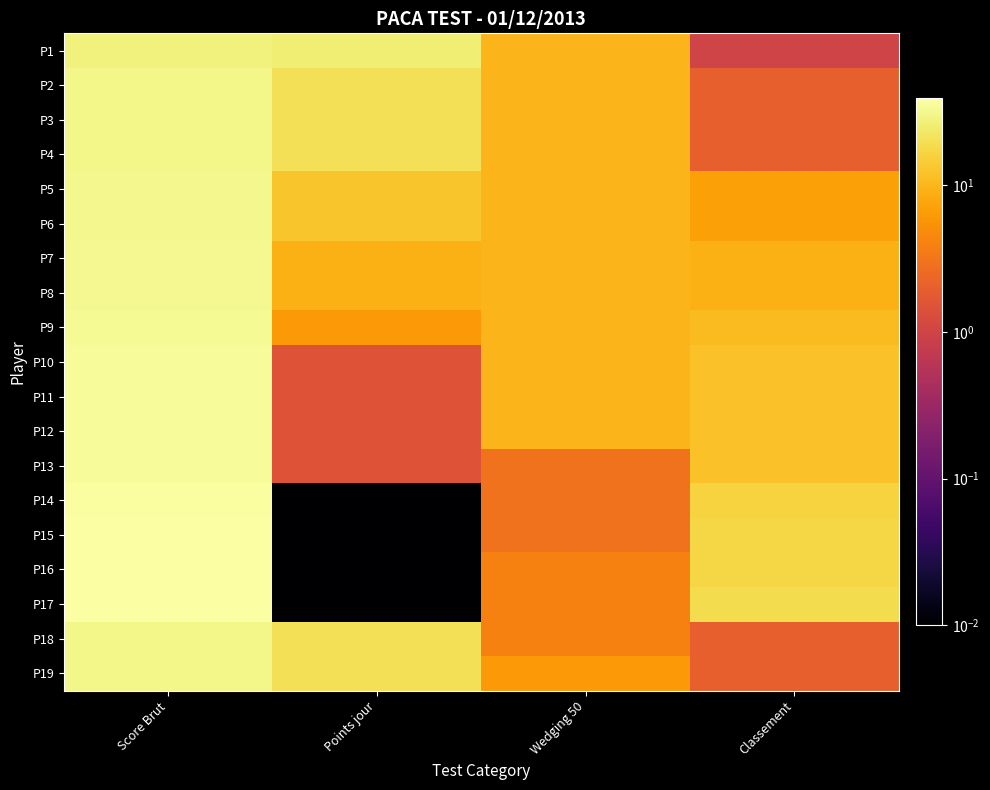

Count the number of data series in this chart.

19